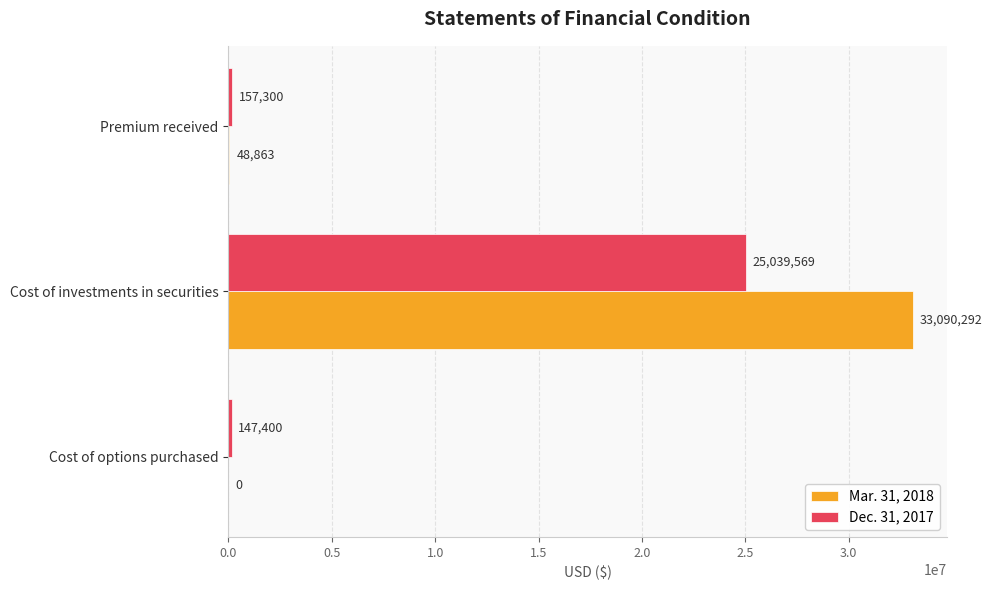

At which label does Dec. 31, 2017 reach its peak?

Cost of investments in securities